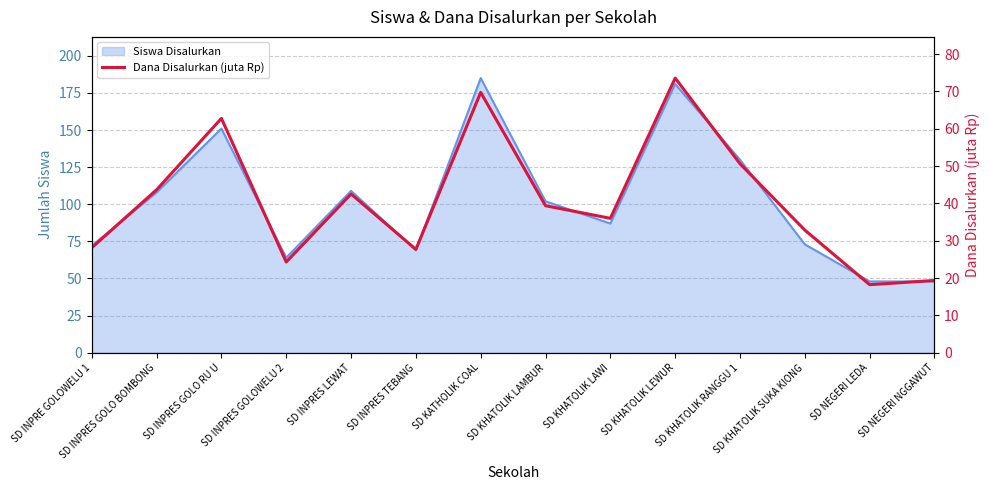

Which has a higher value, SD KHATOLIK LAWI or SD INPRES LEWAT?

SD INPRES LEWAT